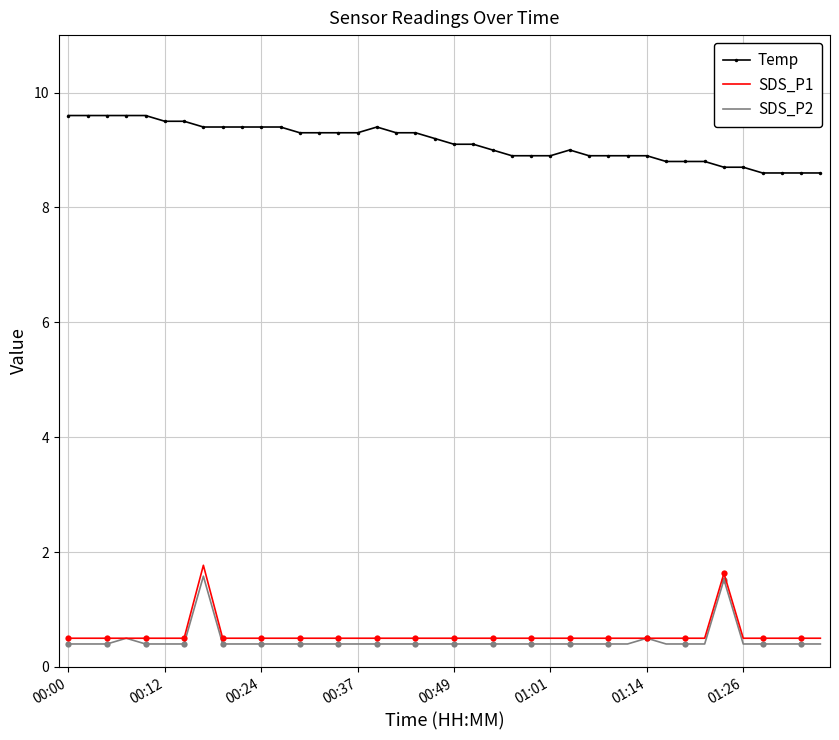

True or false: SDS_P1 and Temp intersect in this chart.

False